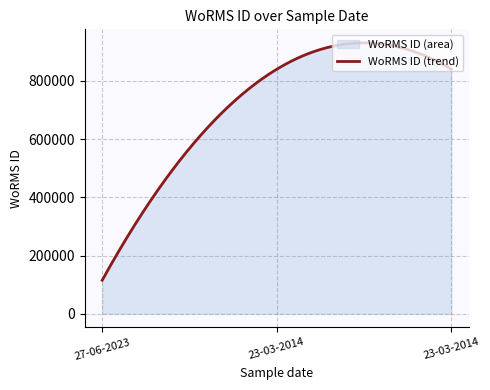

What is the greatest value displayed?

930739.1